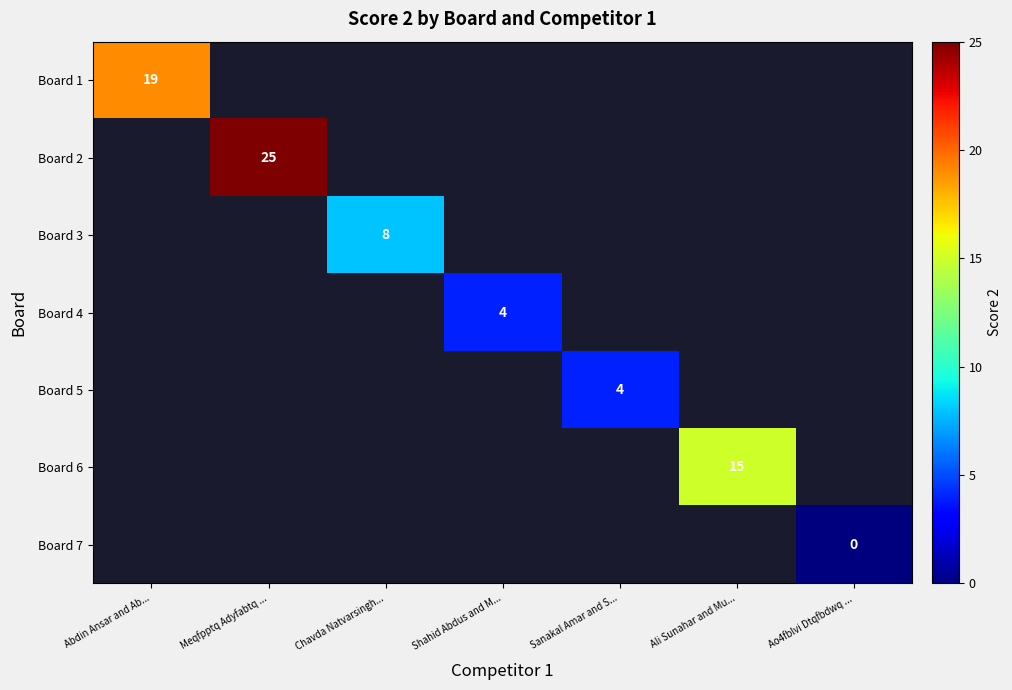

Is the value of Board 1 at Chavda Natvarsingh... greater than the value of Board 3 at Ao4fblvi Dtqfbdwq ...?

No